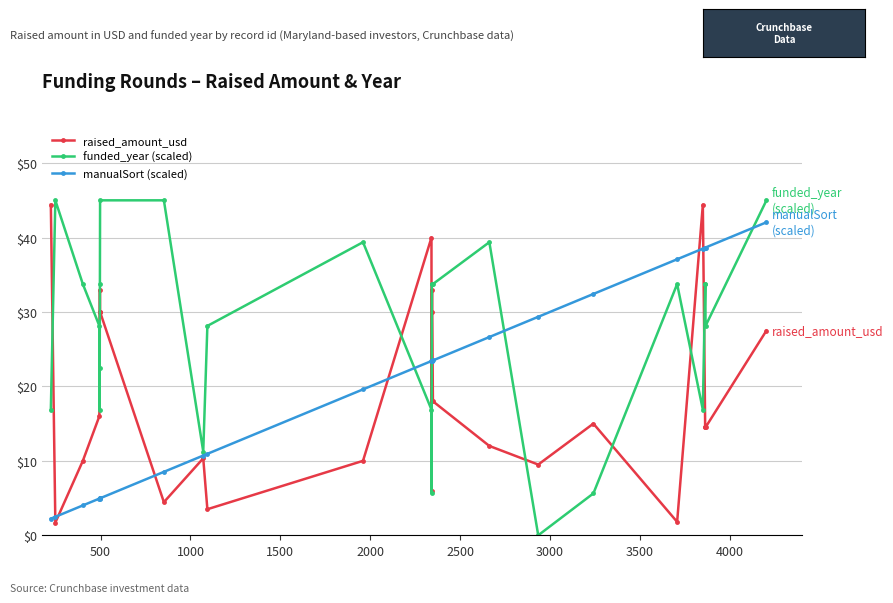

True or false: raised_amount_usd has more than 0 interior local peaks.

True